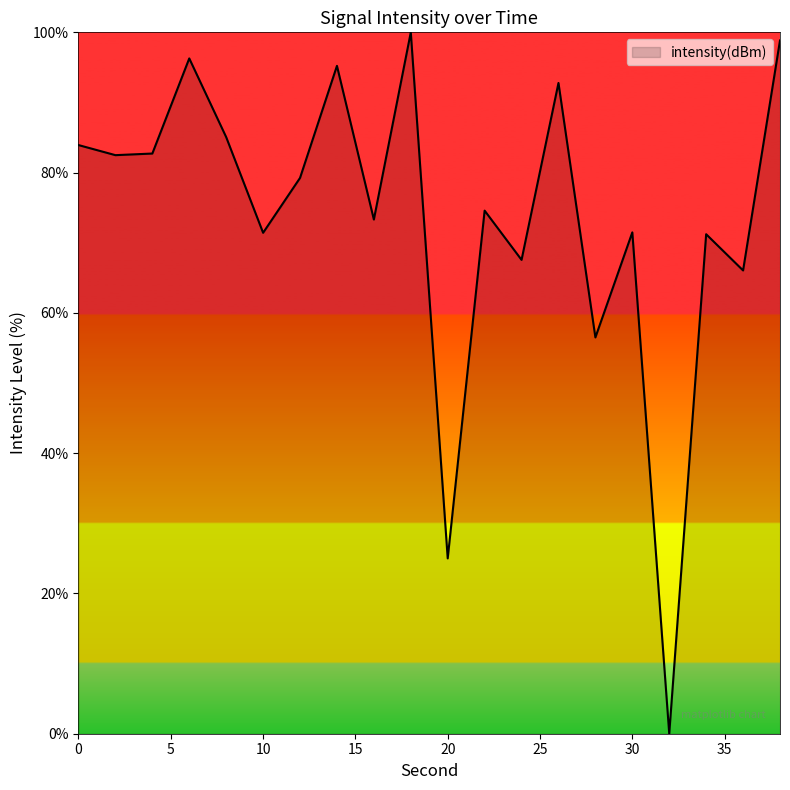

What is the difference between the maximum and minimum values?

100.0